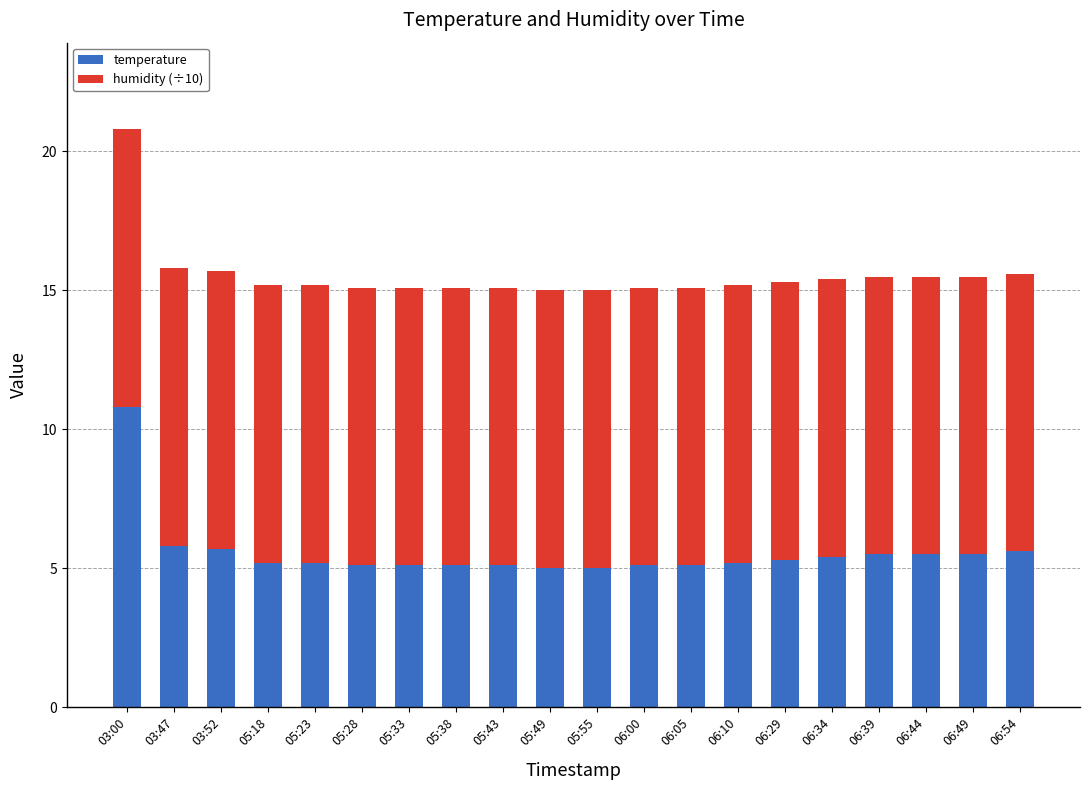

The temperature series shows 2.2 at 05:49. True or false?

False